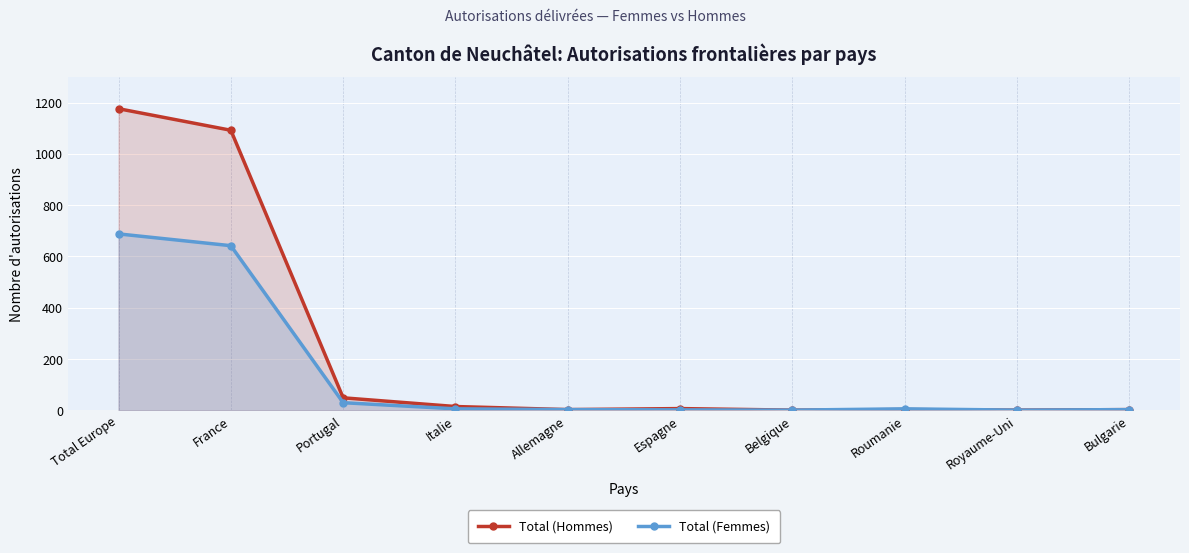

What is the label of the 9th point from the right?

France